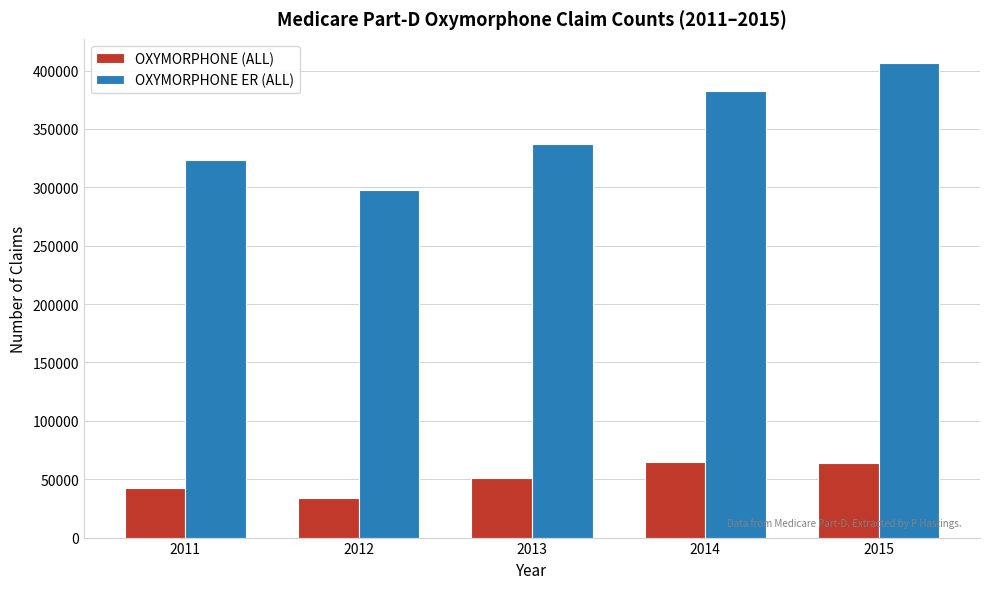

What is the sum of the OXYMORPHONE ER (ALL) values at 2011 and 2015?

730222